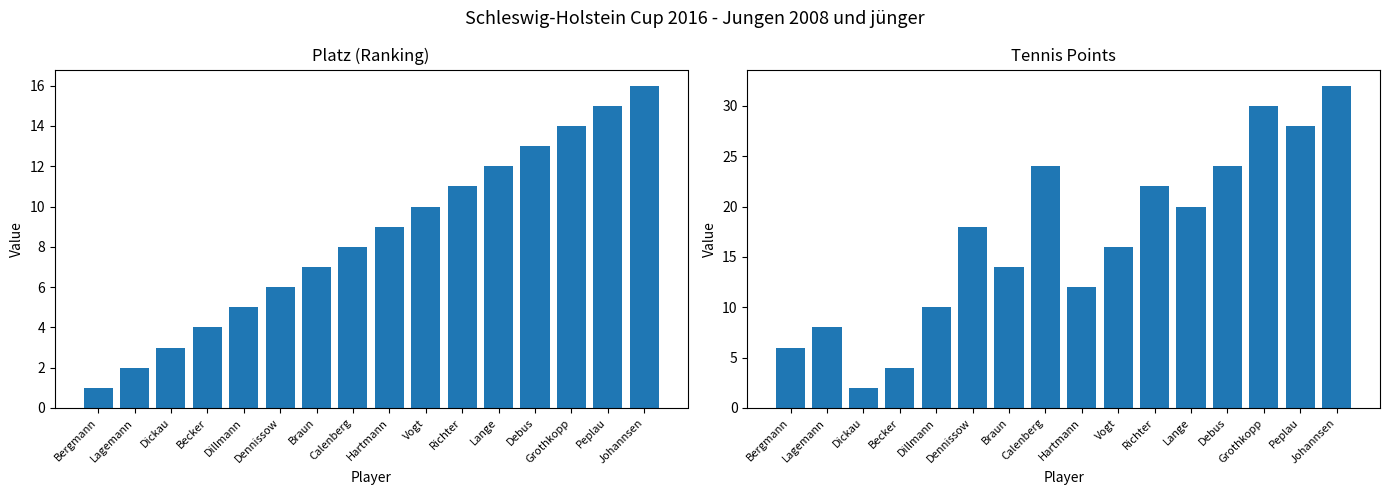

How many bars are there in each group?

2